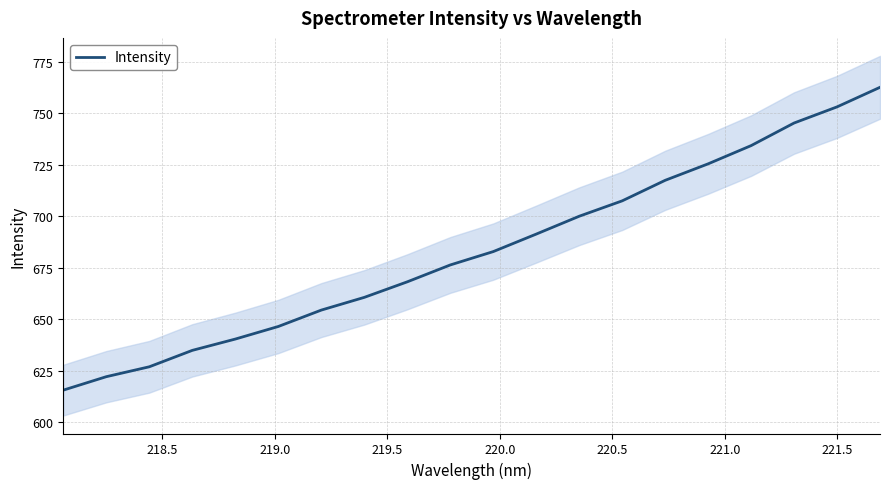

What is the lowest value of the Intensity series?

615.6